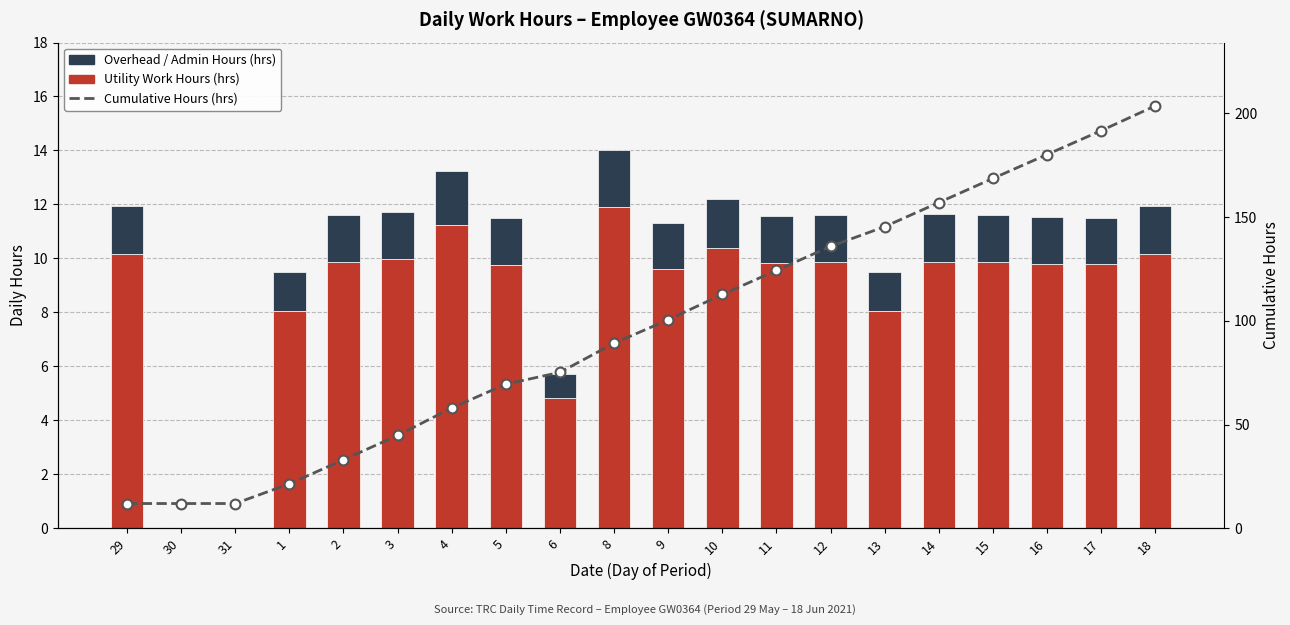

What is the total value across all series at 29?

23.9